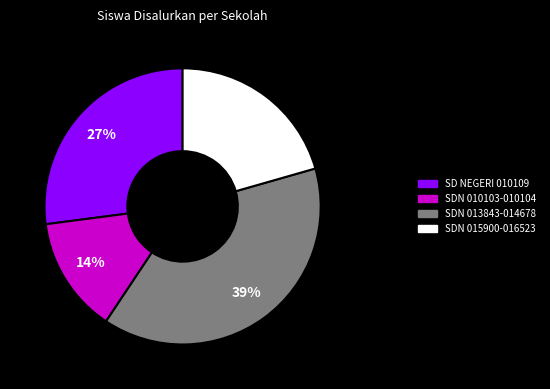

Does any single category account for the majority?

No